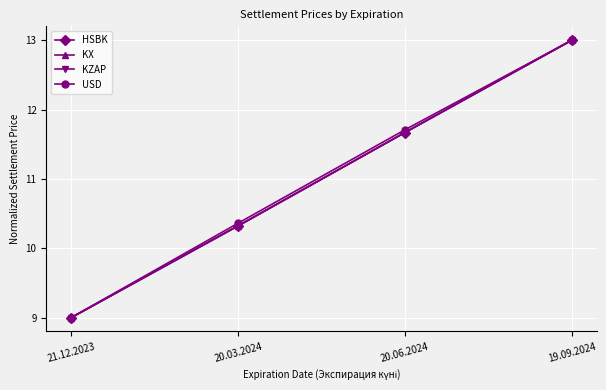

The KZAP series shows 10.3 at 20.03.2024. True or false?

True